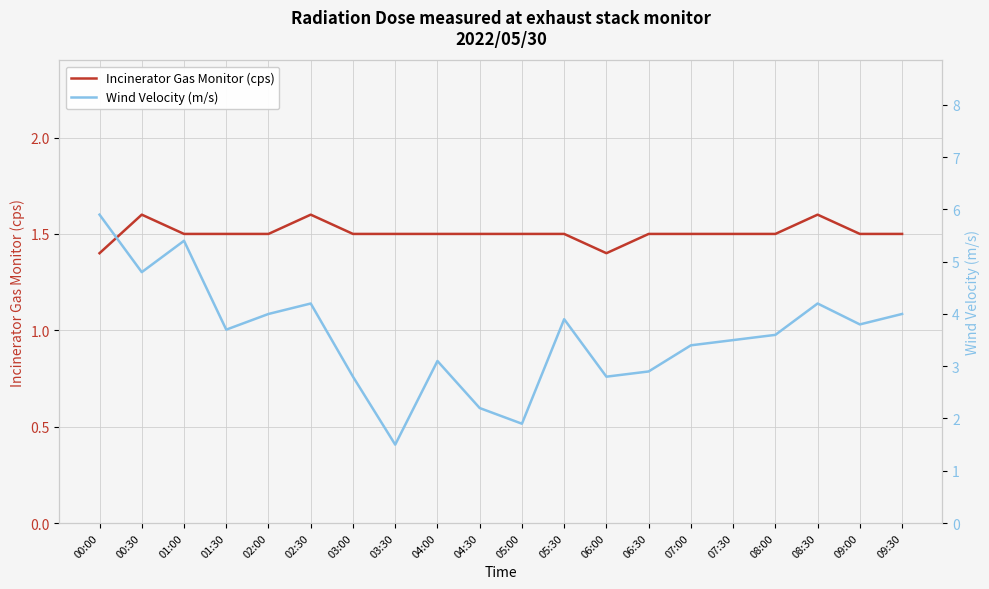

What is the difference between the Wind Velocity (m/s) values at 04:00 and 09:30?

0.9